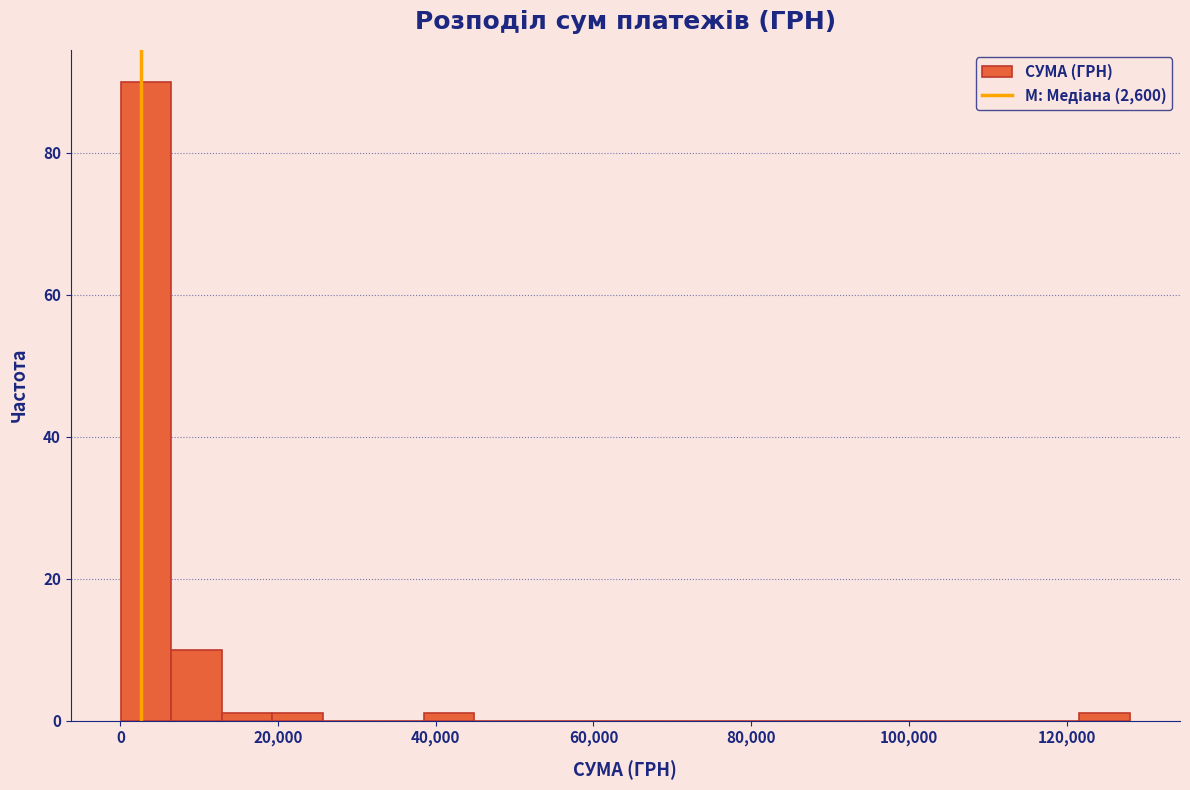

Read against the x-axis, roughly where is the centre of the tallest bar?

4000